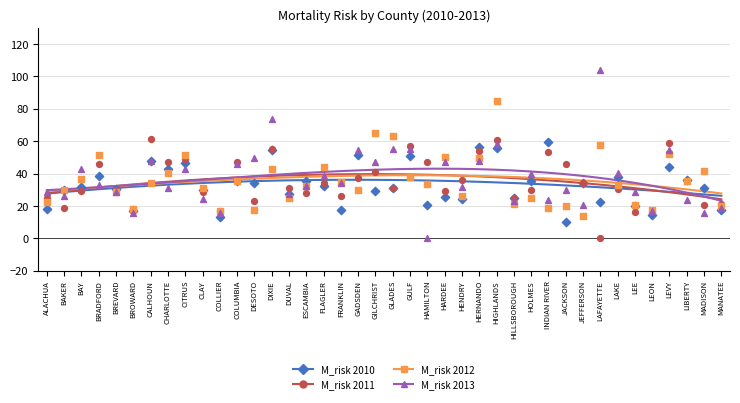

At how many categories does at least one series exceed 23?

36